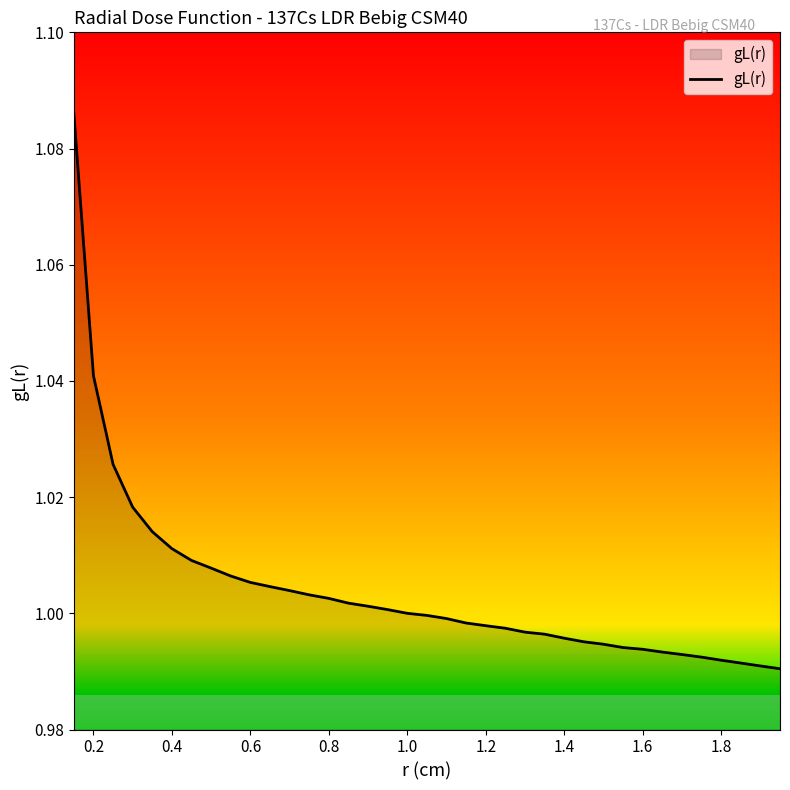

Does the chart display data point markers on the line(s)?

No